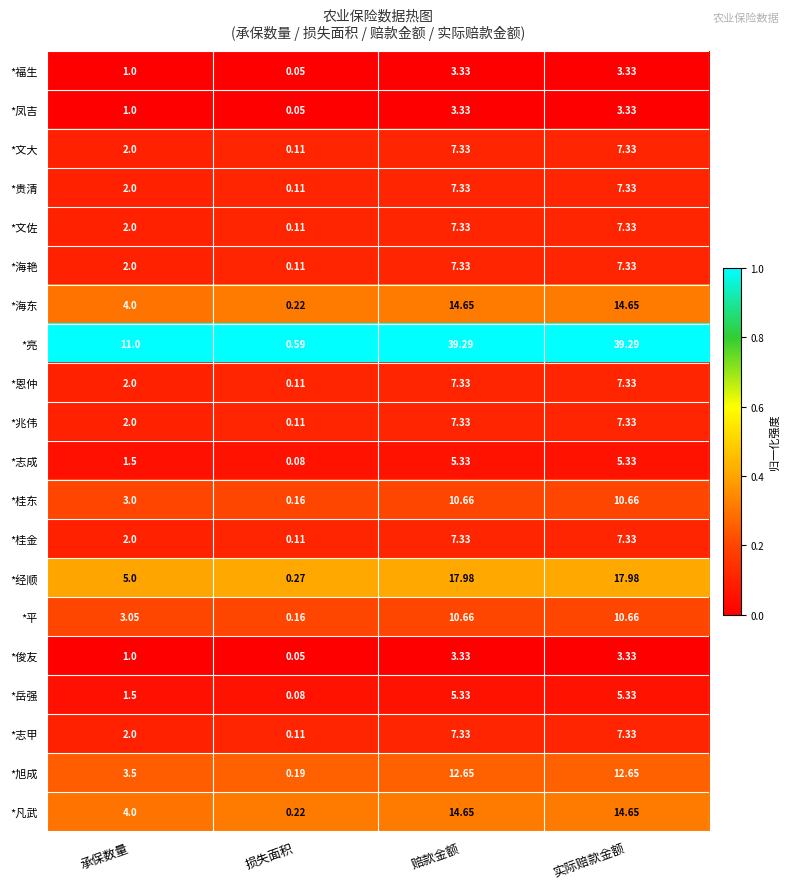

Which series has the widest spread of values?

*亮